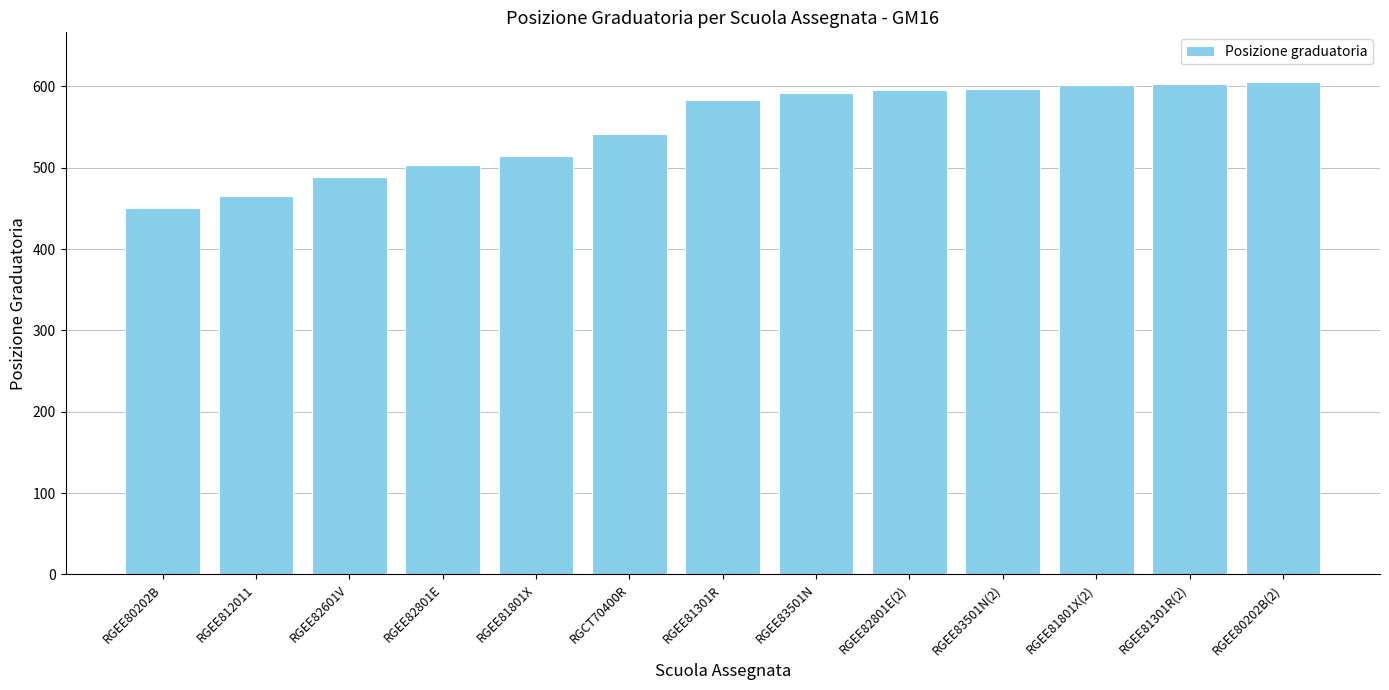

What position from the right is RGEE80202B(2)?

1